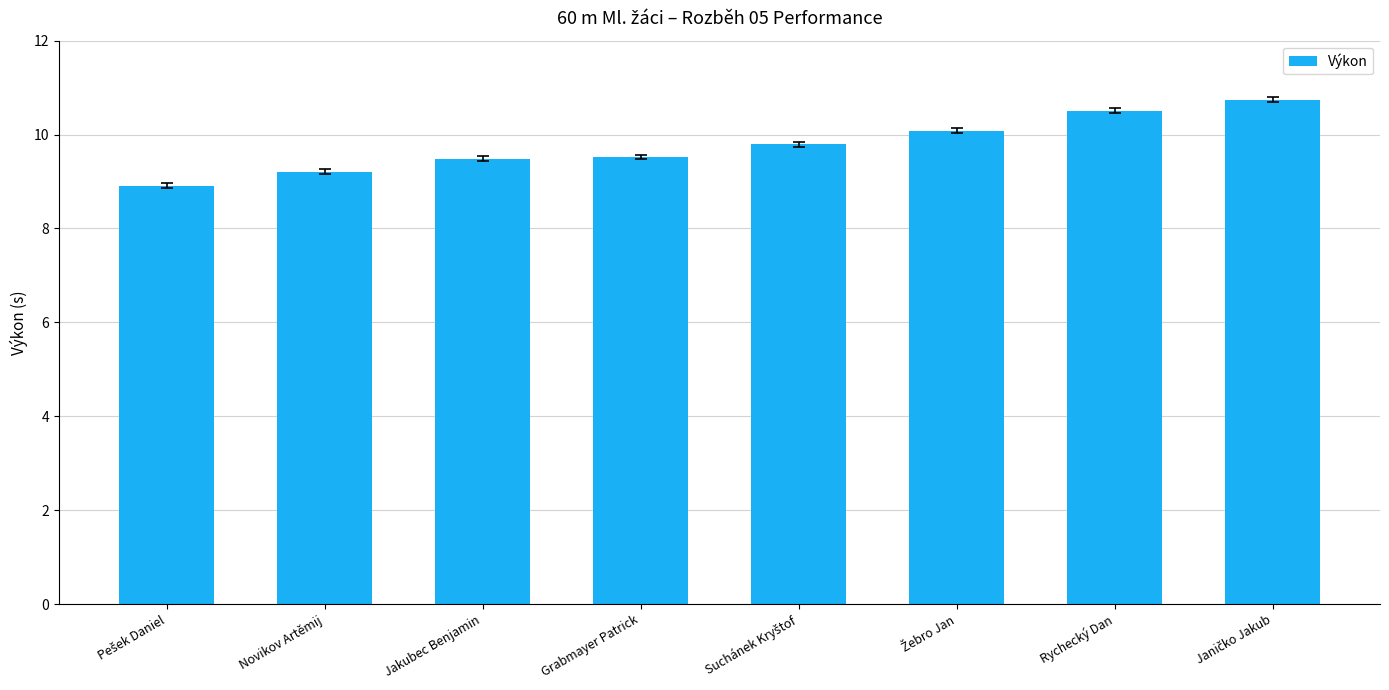

What position from the right is Novikov Artěmij?

7